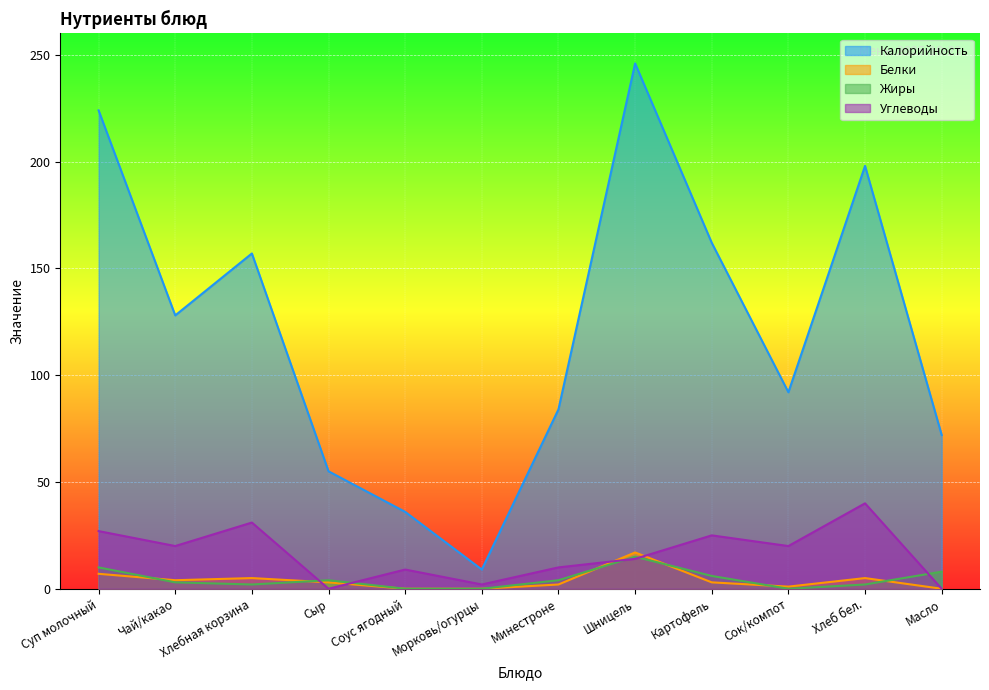

Rank the series by their maximum value, from lowest to highest.

Жиры, Белки, Углеводы, Калорийность